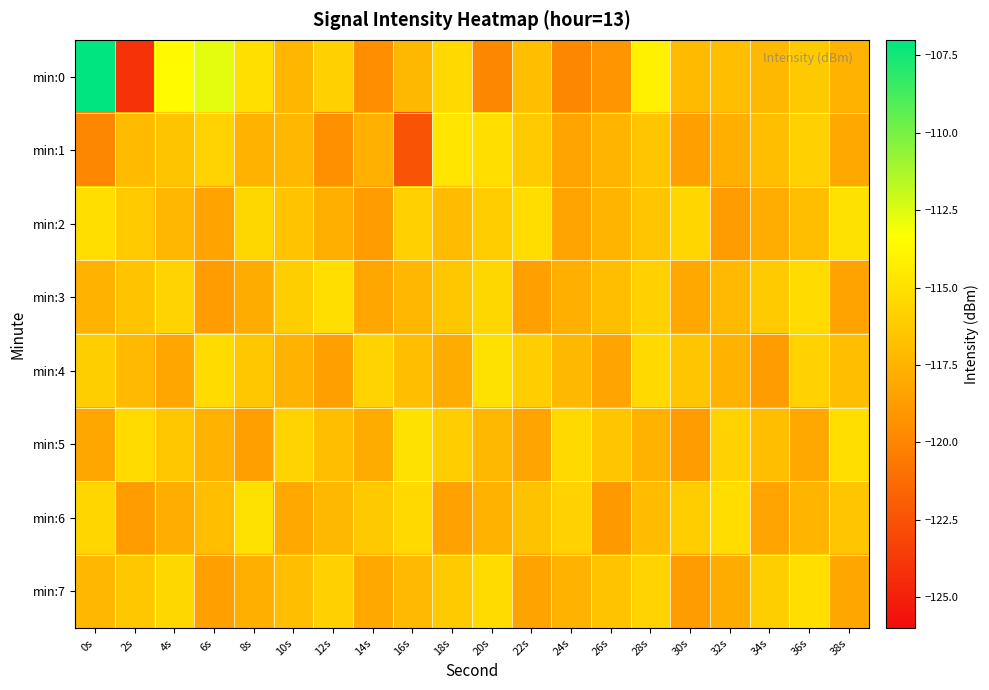

Reading right to left, what are all the values shown in this chart?

min:0: 38s=-117.6	36s=-116.3	34s=-117.2	32s=-116.8	30s=-117.0	28s=-114.1	26s=-119.2	24s=-119.9	22s=-116.9	20s=-119.9	18s=-115.4	16s=-117.2	14s=-119.5	12s=-115.9	10s=-117.3	8s=-115.0	6s=-112.7	4s=-113.6	2s=-124.0	0s=-107.0
min:1: 38s=-118.0	36s=-115.9	34s=-116.8	32s=-117.7	30s=-118.6	28s=-116.5	26s=-117.4	24s=-118.3	22s=-116.2	20s=-115.1	18s=-114.8	16s=-122.5	14s=-117.7	12s=-119.4	10s=-117.3	8s=-117.6	6s=-115.8	4s=-116.5	2s=-117.0	0s=-119.9
min:2: 38s=-115.0	36s=-116.9	34s=-117.8	32s=-118.7	30s=-115.6	28s=-116.5	26s=-117.4	24s=-118.3	22s=-115.2	20s=-116.1	18s=-117.0	16s=-115.9	14s=-118.8	12s=-117.7	10s=-116.6	8s=-115.5	6s=-118.4	4s=-117.3	2s=-116.2	0s=-115.1
min:3: 38s=-118.4	36s=-115.3	34s=-116.2	32s=-117.1	30s=-118.0	28s=-115.9	26s=-116.8	24s=-117.7	22s=-118.6	20s=-115.5	18s=-116.4	16s=-117.3	14s=-118.2	12s=-115.1	10s=-116.0	8s=-117.9	6s=-118.8	4s=-115.7	2s=-116.6	0s=-117.5
min:4: 38s=-116.9	36s=-115.8	34s=-118.7	32s=-117.6	30s=-116.5	28s=-115.4	26s=-118.3	24s=-117.2	22s=-116.1	20s=-115.0	18s=-117.9	16s=-116.8	14s=-115.7	12s=-118.6	10s=-117.5	8s=-116.4	6s=-115.3	4s=-118.2	2s=-117.1	0s=-116.0
min:5: 38s=-115.1	36s=-118.0	34s=-116.9	32s=-115.8	30s=-118.7	28s=-117.6	26s=-116.5	24s=-115.4	22s=-118.3	20s=-117.2	18s=-116.1	16s=-115.0	14s=-117.9	12s=-116.8	10s=-115.7	8s=-118.6	6s=-117.5	4s=-116.4	2s=-115.3	0s=-118.2
min:6: 38s=-116.5	36s=-117.4	34s=-118.3	32s=-115.2	30s=-116.1	28s=-117.0	26s=-118.9	24s=-115.8	22s=-116.7	20s=-117.6	18s=-118.5	16s=-115.4	14s=-116.3	12s=-117.2	10s=-118.1	8s=-115.0	6s=-116.9	4s=-117.8	2s=-118.7	0s=-115.6
min:7: 38s=-118.2	36s=-115.1	34s=-116.0	32s=-117.9	30s=-118.8	28s=-115.7	26s=-116.6	24s=-117.5	22s=-118.4	20s=-115.3	18s=-116.2	16s=-117.1	14s=-118.0	12s=-115.9	10s=-116.8	8s=-117.7	6s=-118.6	4s=-115.5	2s=-116.4	0s=-117.3